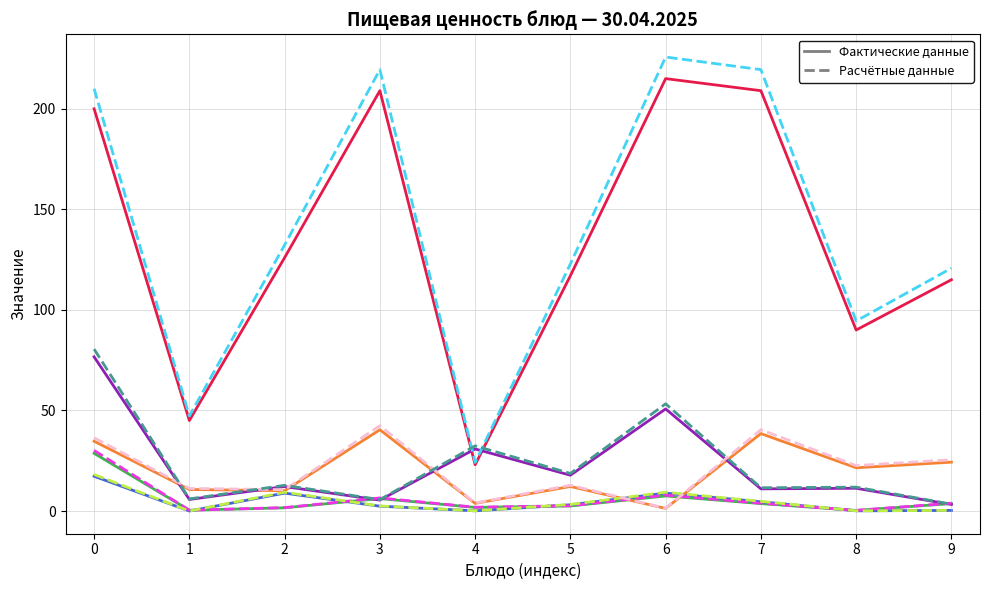

What is the total value across all series at 0?

732.6